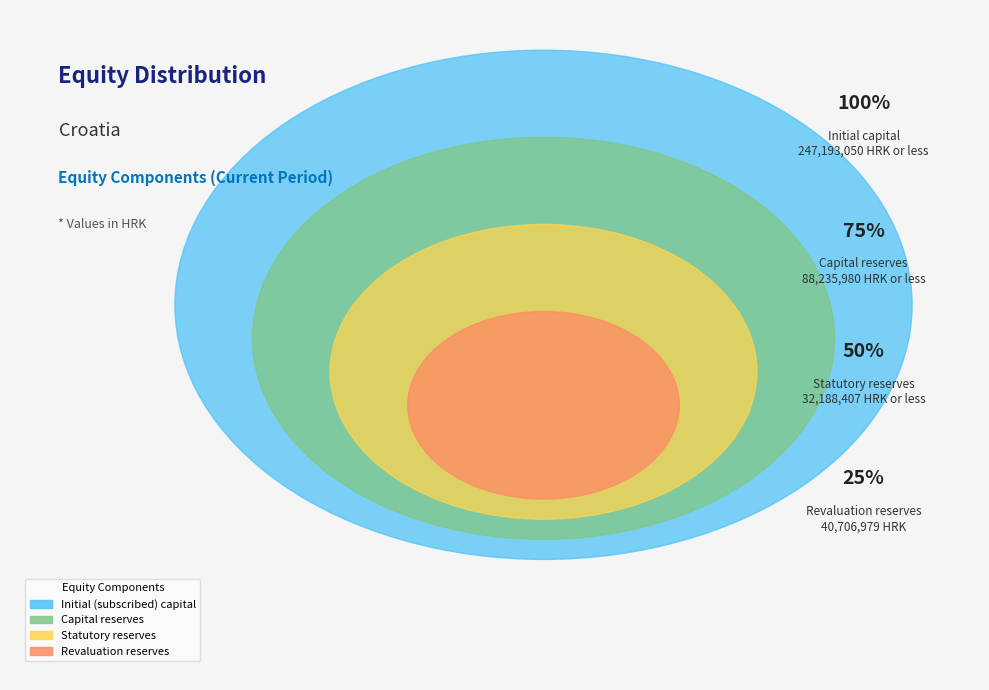

Between Capital reserves and Initial (subscribed) capital, which is larger?

Initial (subscribed) capital